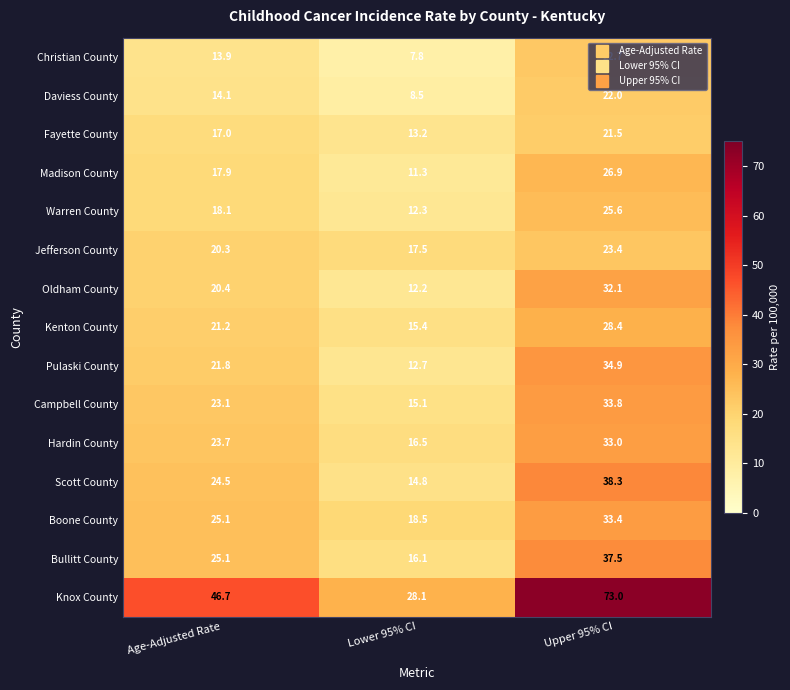

What is the difference between the highest and lowest values at Age-Adjusted Rate?

32.8